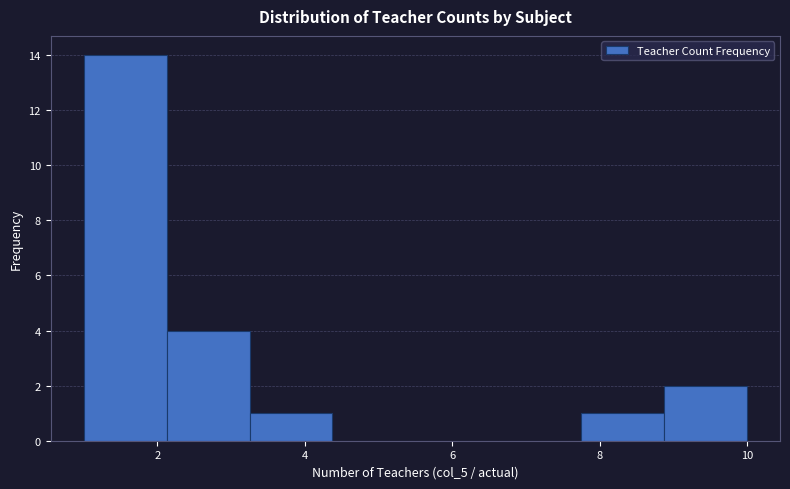

What is the height of the bar covering 3.2 to 4.4 on the x-axis? Neither the bar edges nor the heights are printed on the chart, so give them approximately, as read against the axes.

1